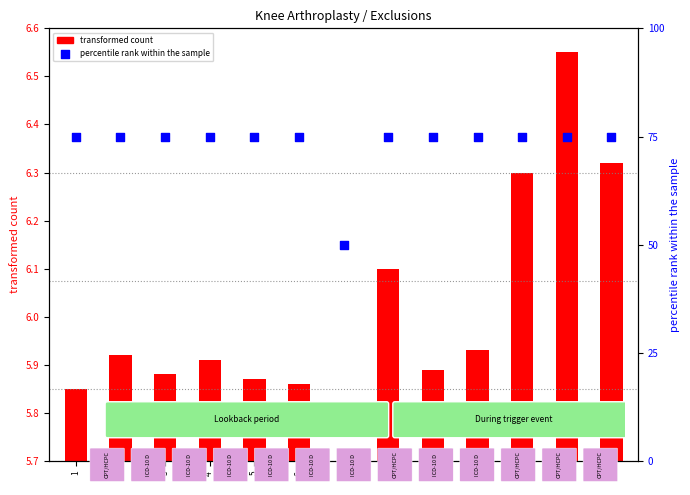

At how many categories does at least one series exceed 68?

12